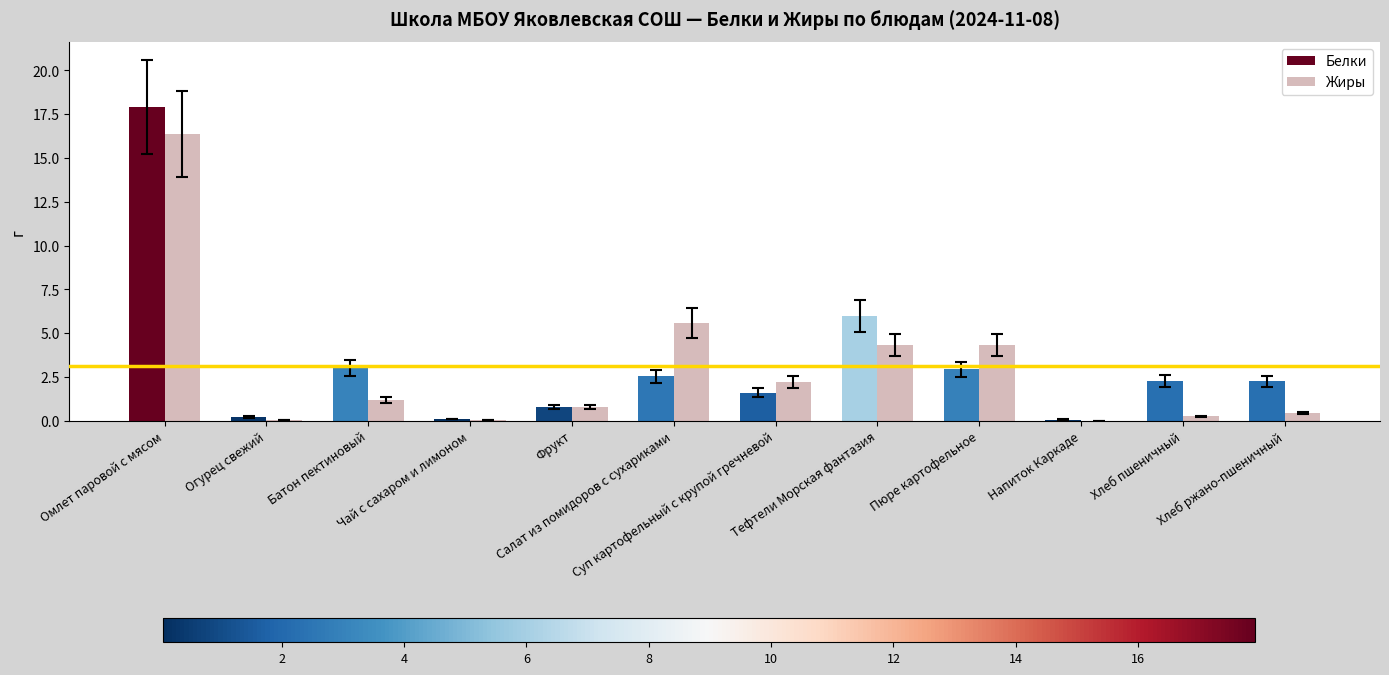

What is the maximum value shown in the chart?

17.9